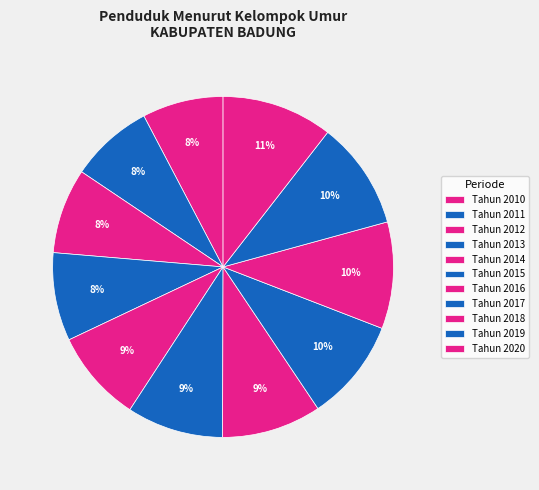

How many slices are in this pie chart?

11